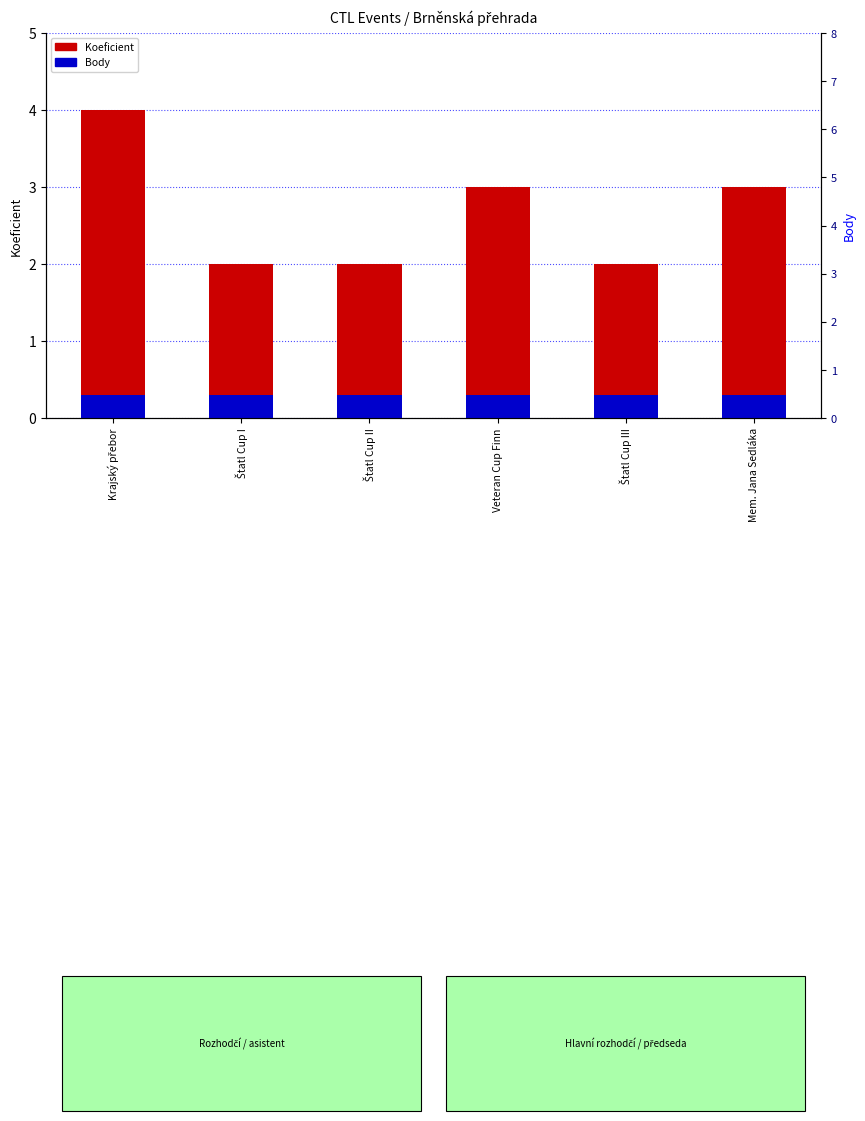

What is the average value of the Koeficient series?

2.7